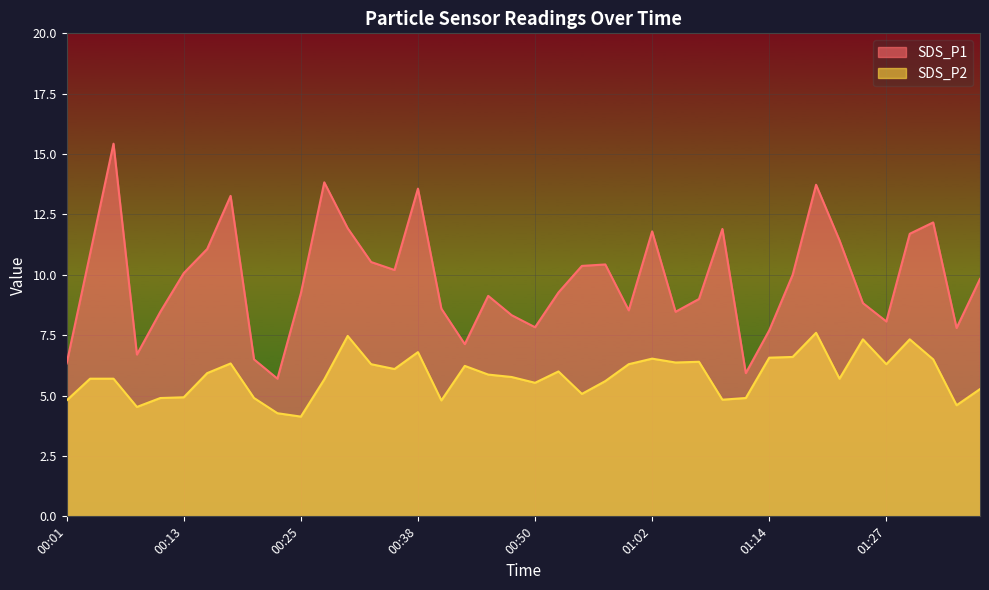

How many values in the SDS_P1 series exceed 9?

23